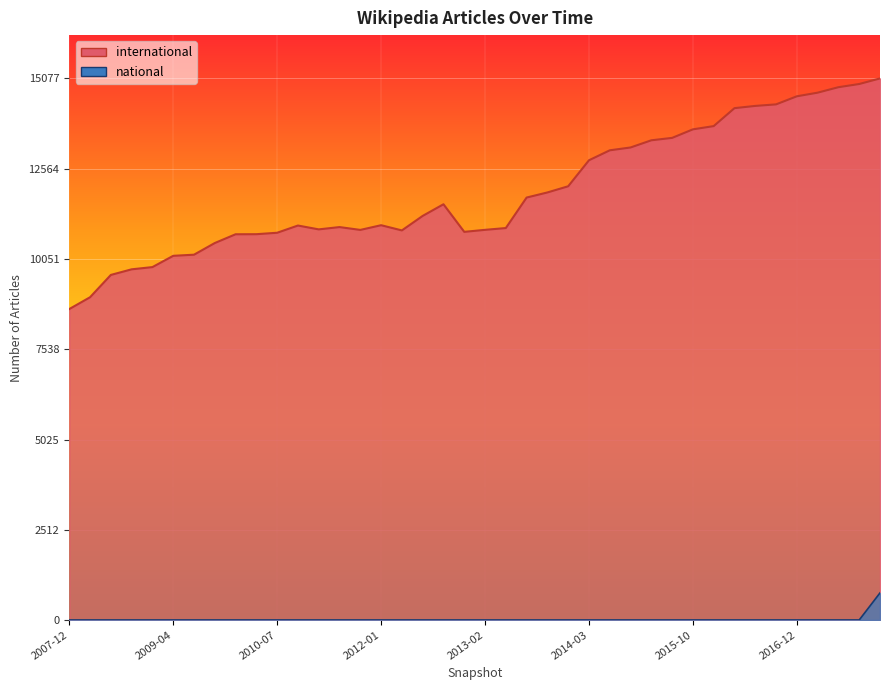

True or false: national and international intersect in this chart.

False